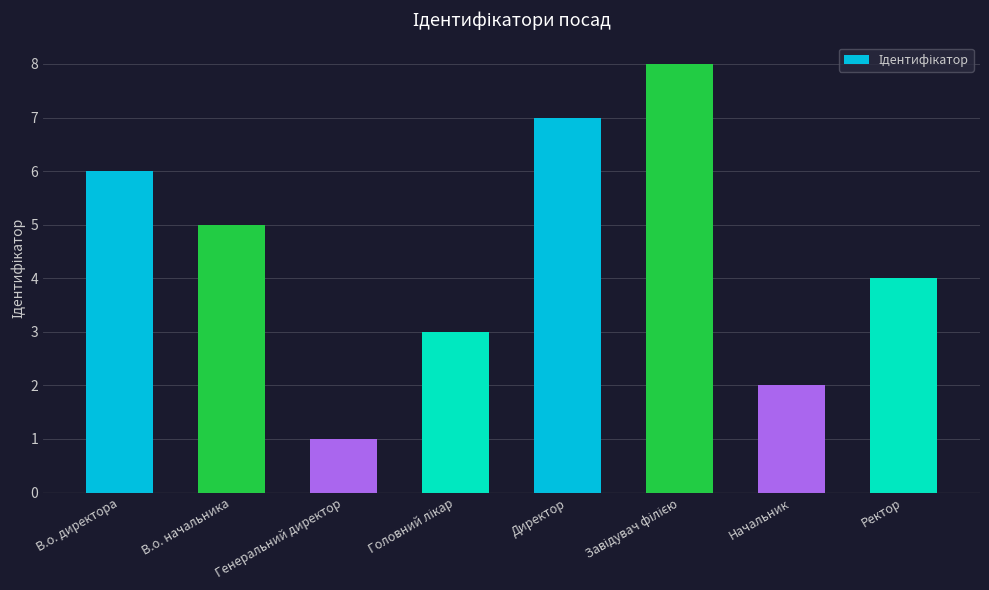

How many values are between 3 and 7?

5